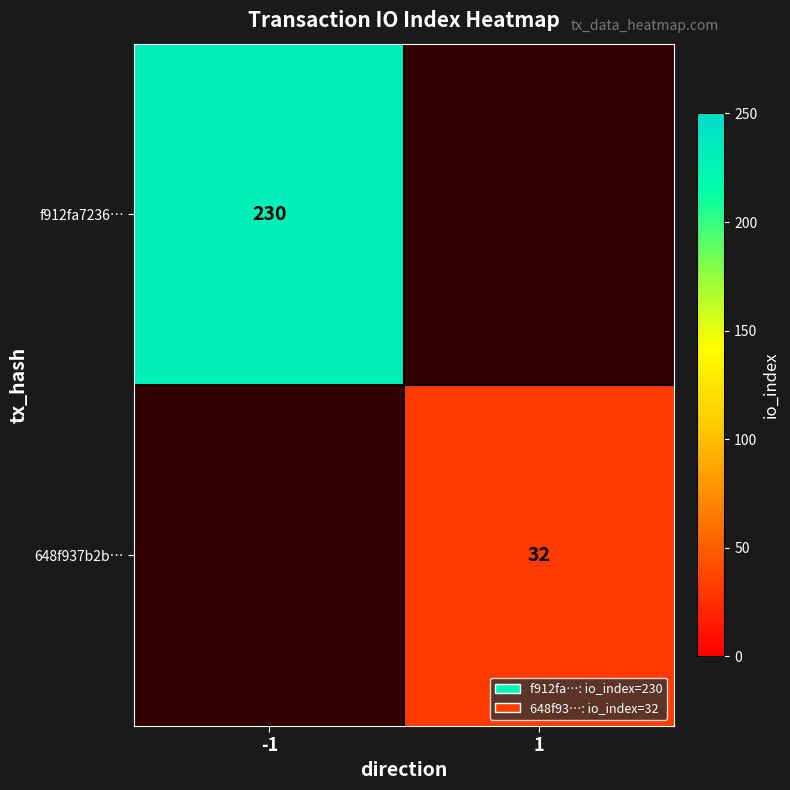

Is it true that 648f937b2b… equals 46.1 at 1?

False